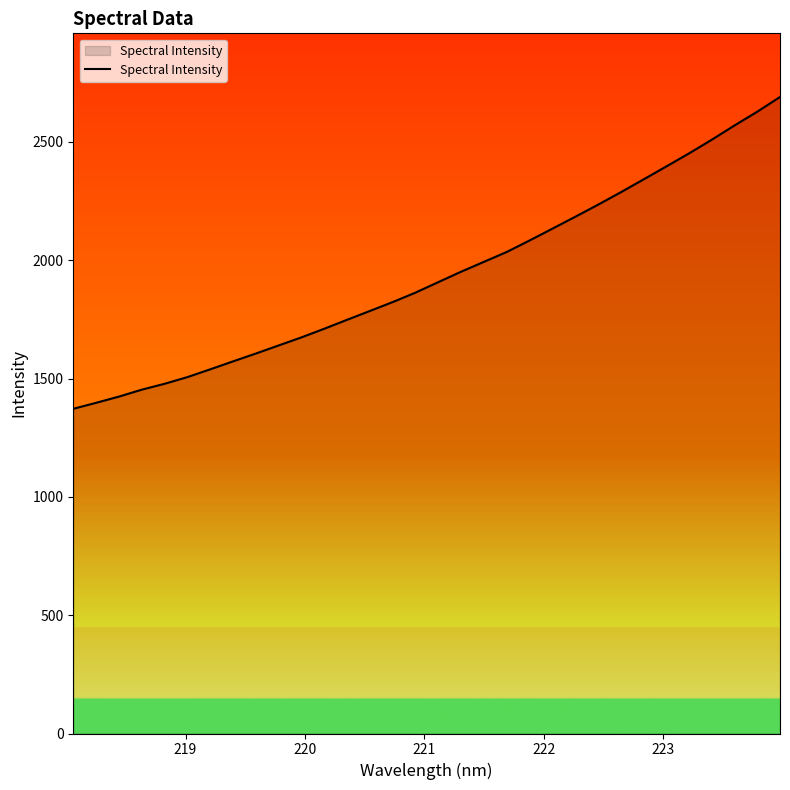

What is the difference between the maximum and minimum values?

1317.7